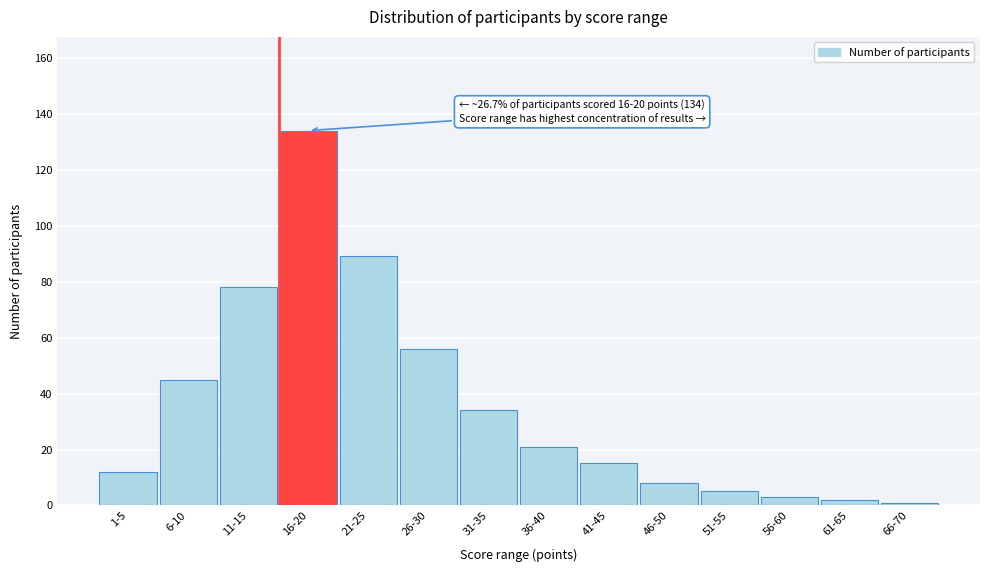

Reading left to right, transcribe all the data shown in this chart.

1-5=12	6-10=45	11-15=78	16-20=134	21-25=89	26-30=56	31-35=34	36-40=21	41-45=15	46-50=8	51-55=5	56-60=3	61-65=2	66-70=1